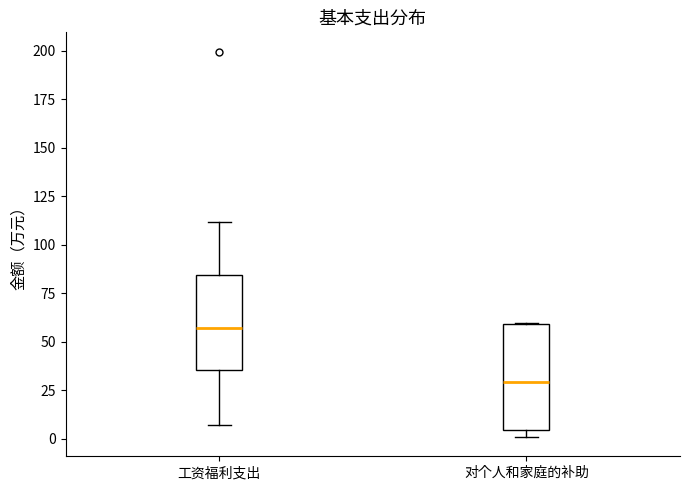

Comparing the boxes themselves (not the whiskers), which one is the tallest?

对个人和家庭的补助